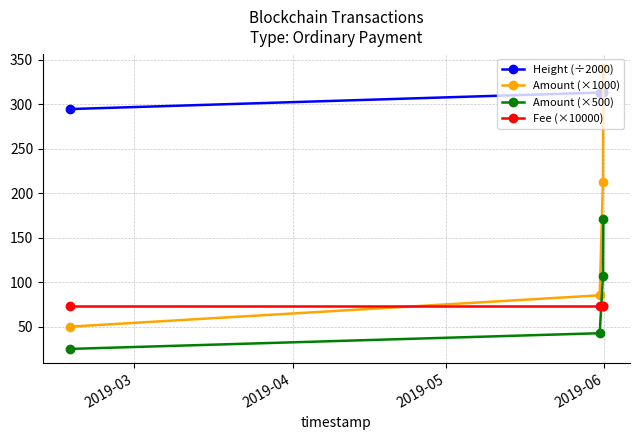

At how many categories does at least one series exceed 236?

4